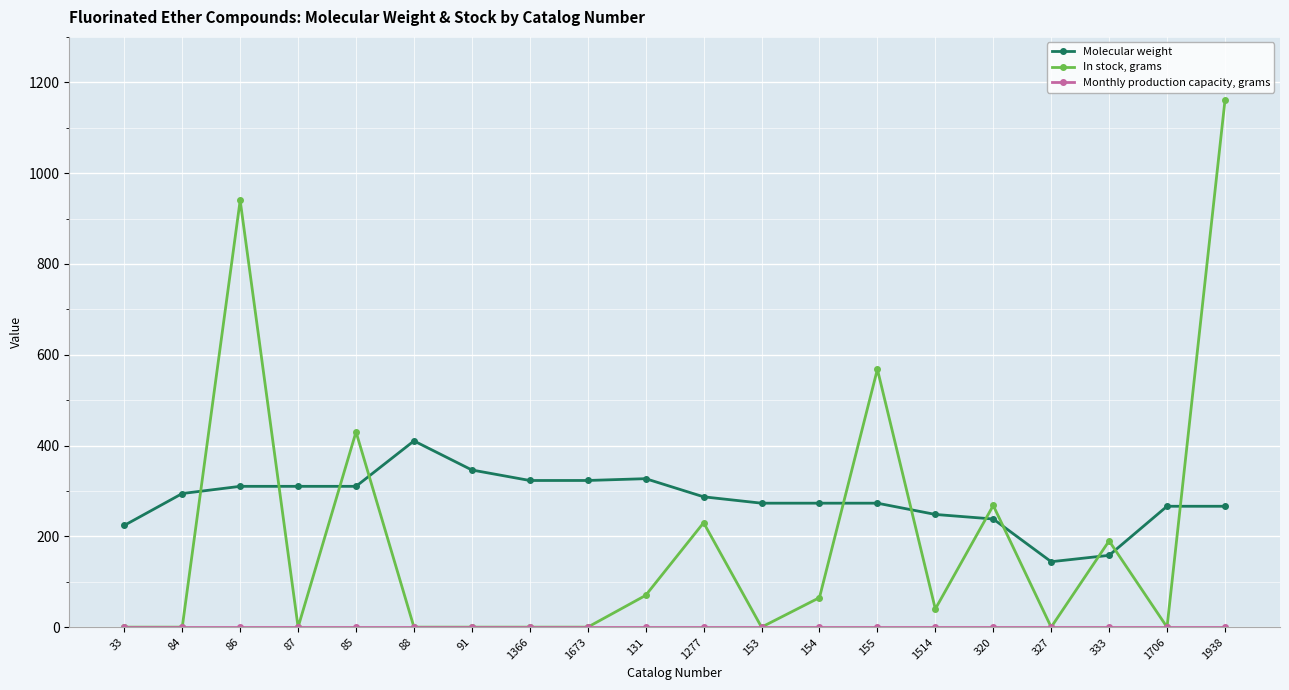

At which category does the chart reach its peak across all series?

1938